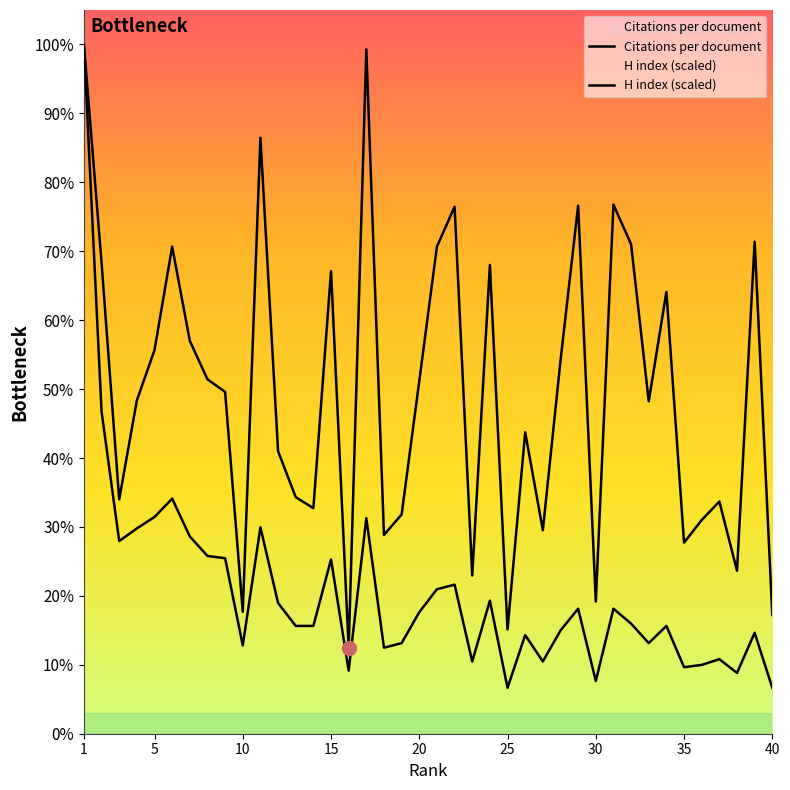

True or false: H index and Citations per document cross at least once.

False